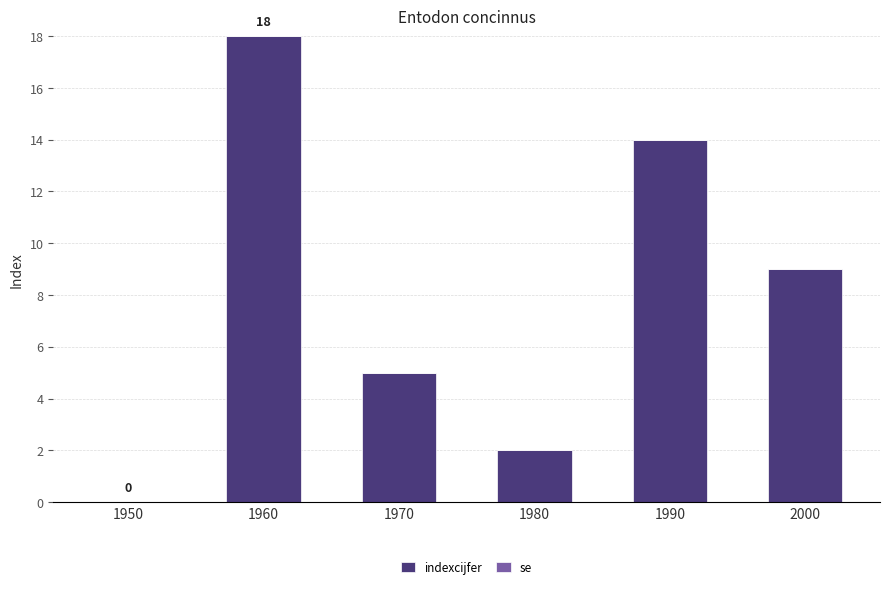

Reading left to right, transcribe all the data shown in this chart.

1950=0	1960=18	1970=5	1980=2	1990=14	2000=9